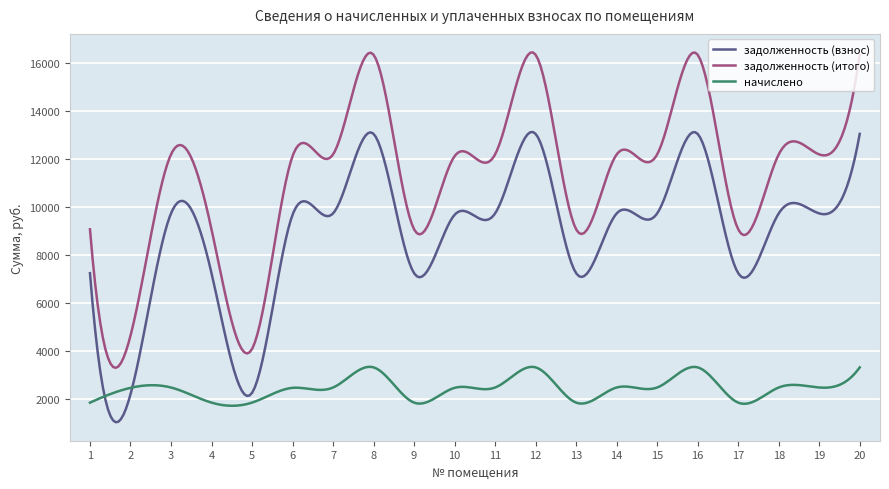

What is the difference between the maximum and minimum values in the задолженность (итого) series?

13175.4